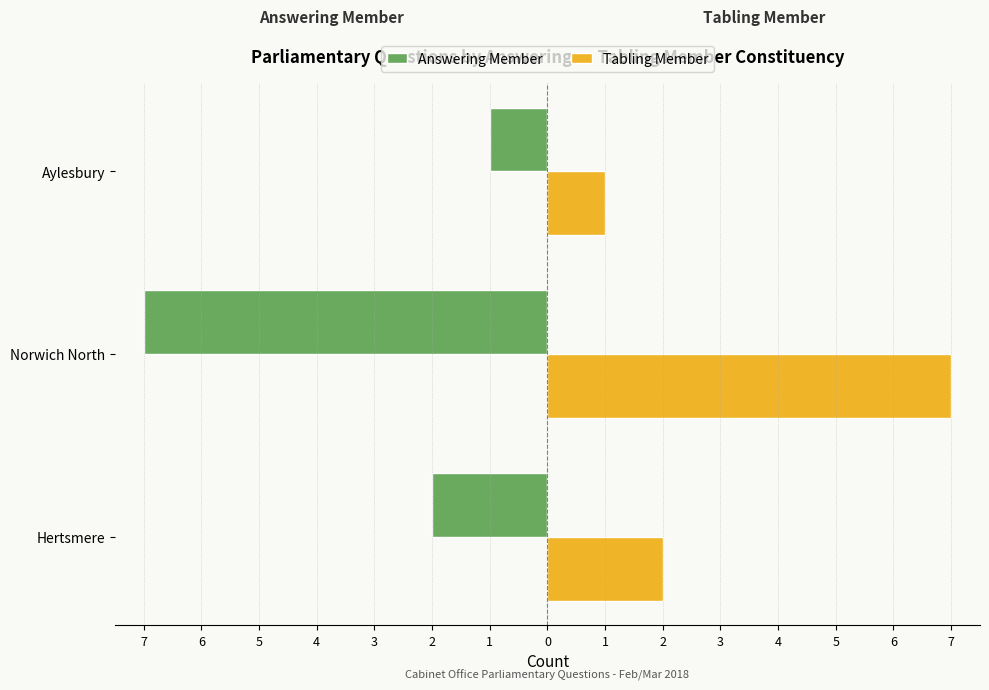

Which series has the largest range (max minus min)?

Answering Member